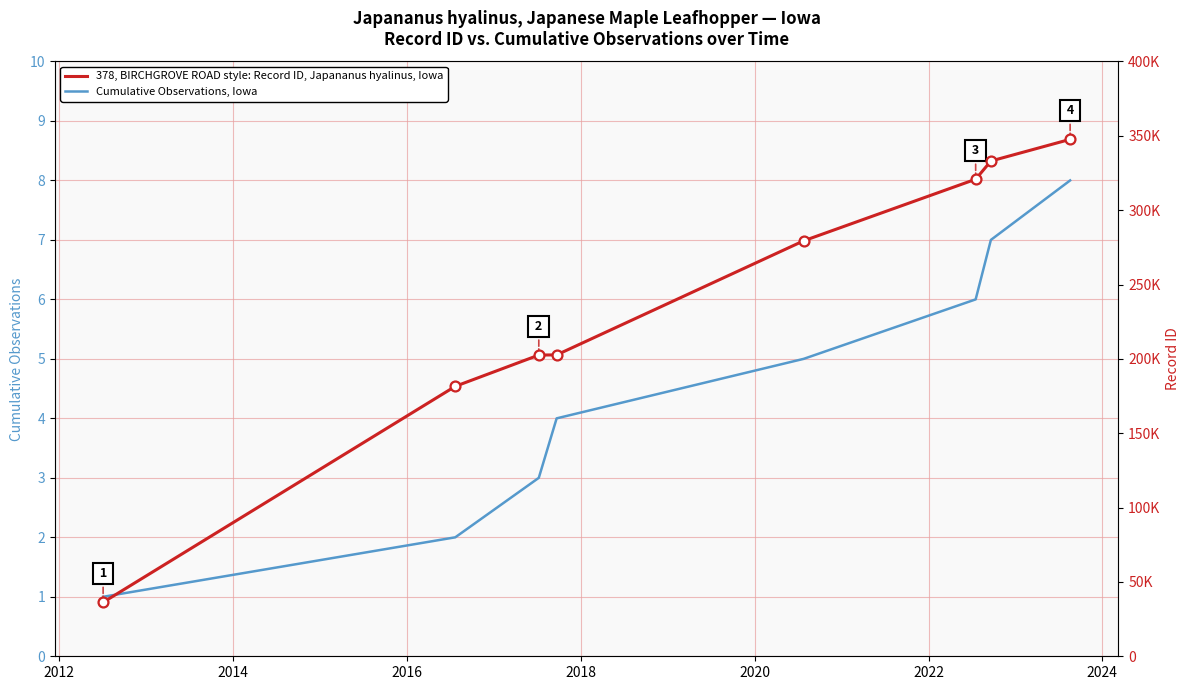

Which series contains the lowest Y value?

Cumulative Observations, Iowa